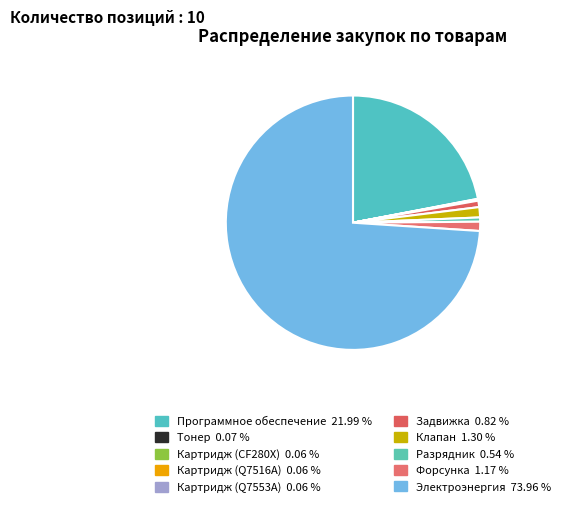

What is the ratio of the value at Электроэнергия to the value at Клапан?

56.9